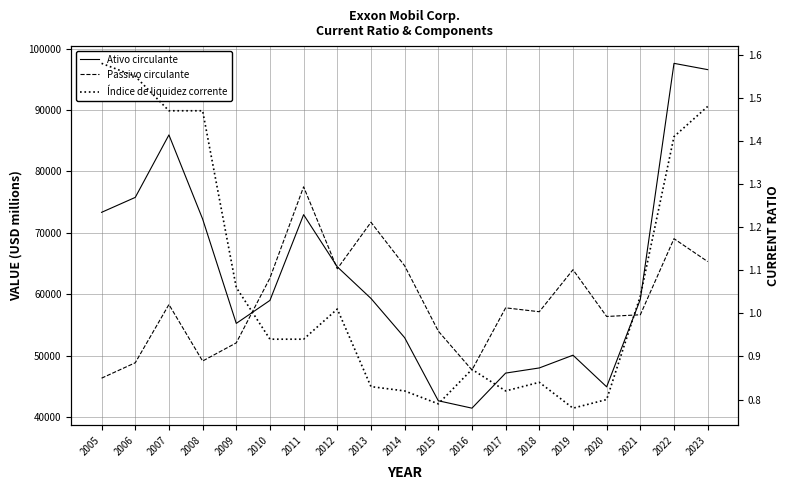

At which category does Passivo circulante reach its first local peak?

2007